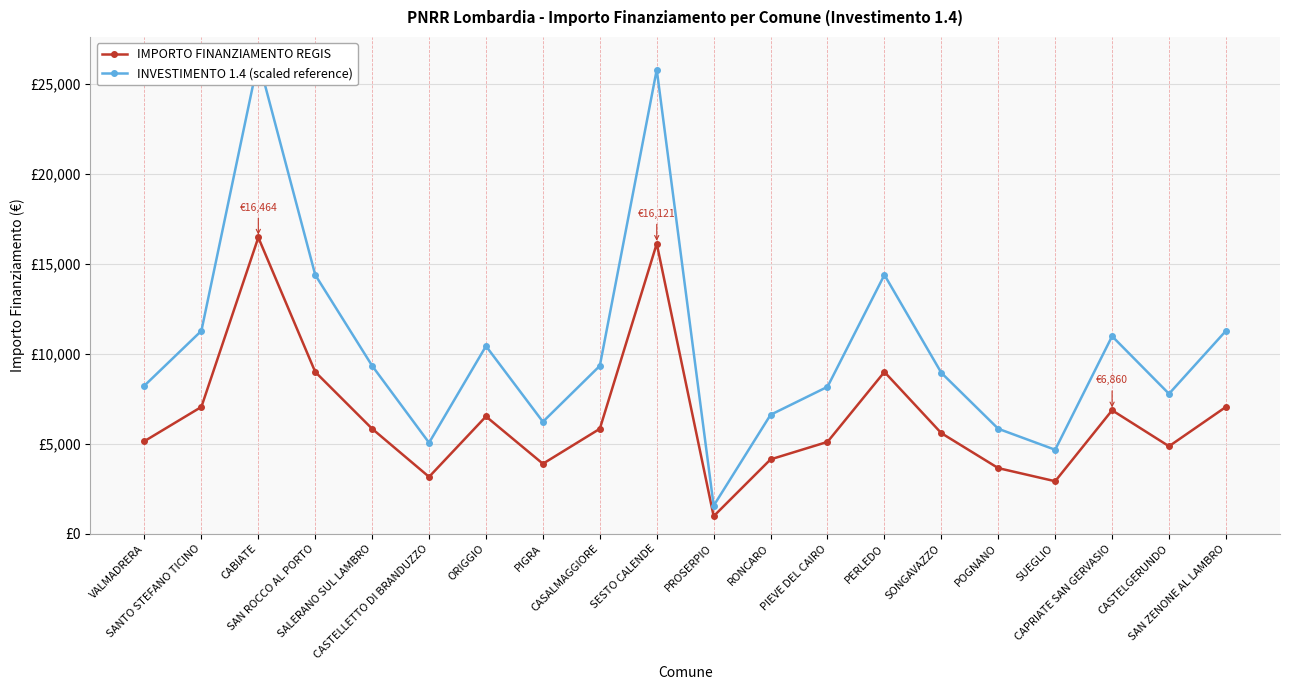

Is it true that INVESTIMENTO 1.4 (scaled reference) equals 25793.6 at SESTO CALENDE?

True